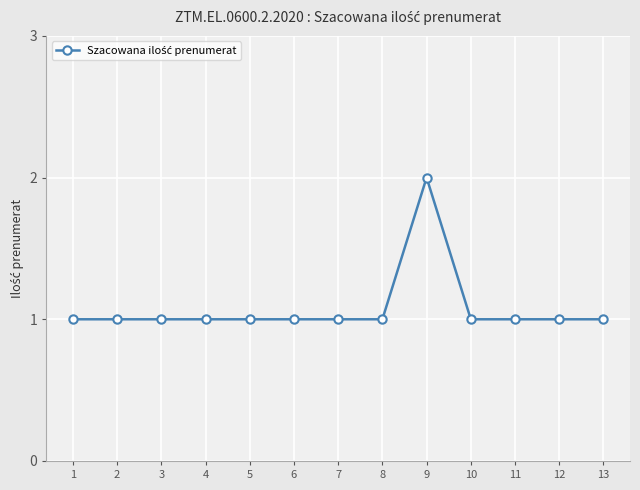

What is the sum of all values?

14